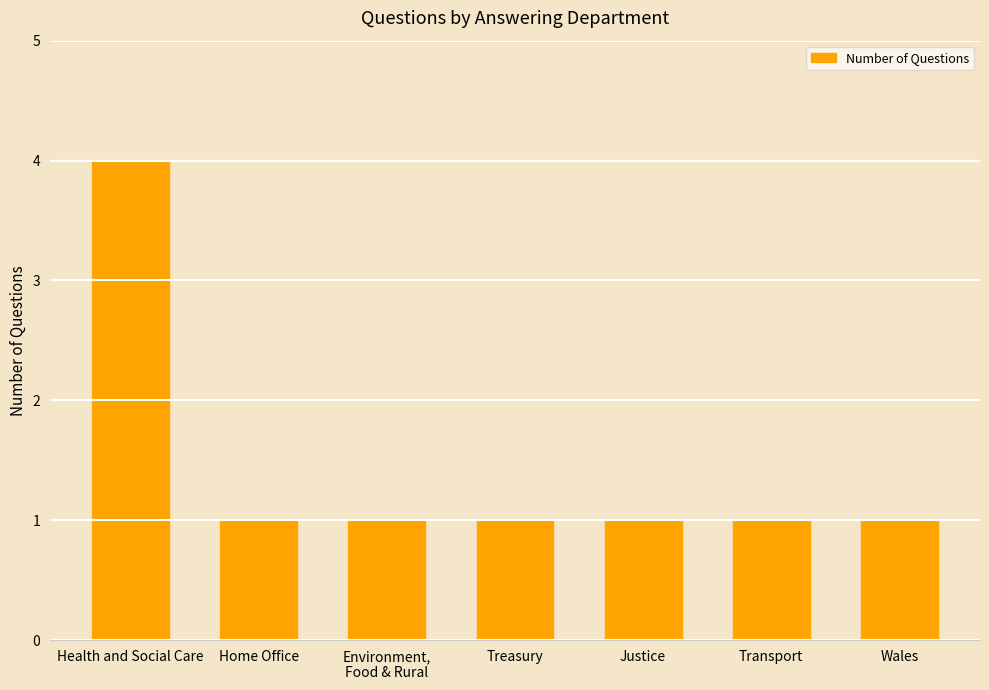

What is the label of the 1st bar from the right?

Wales